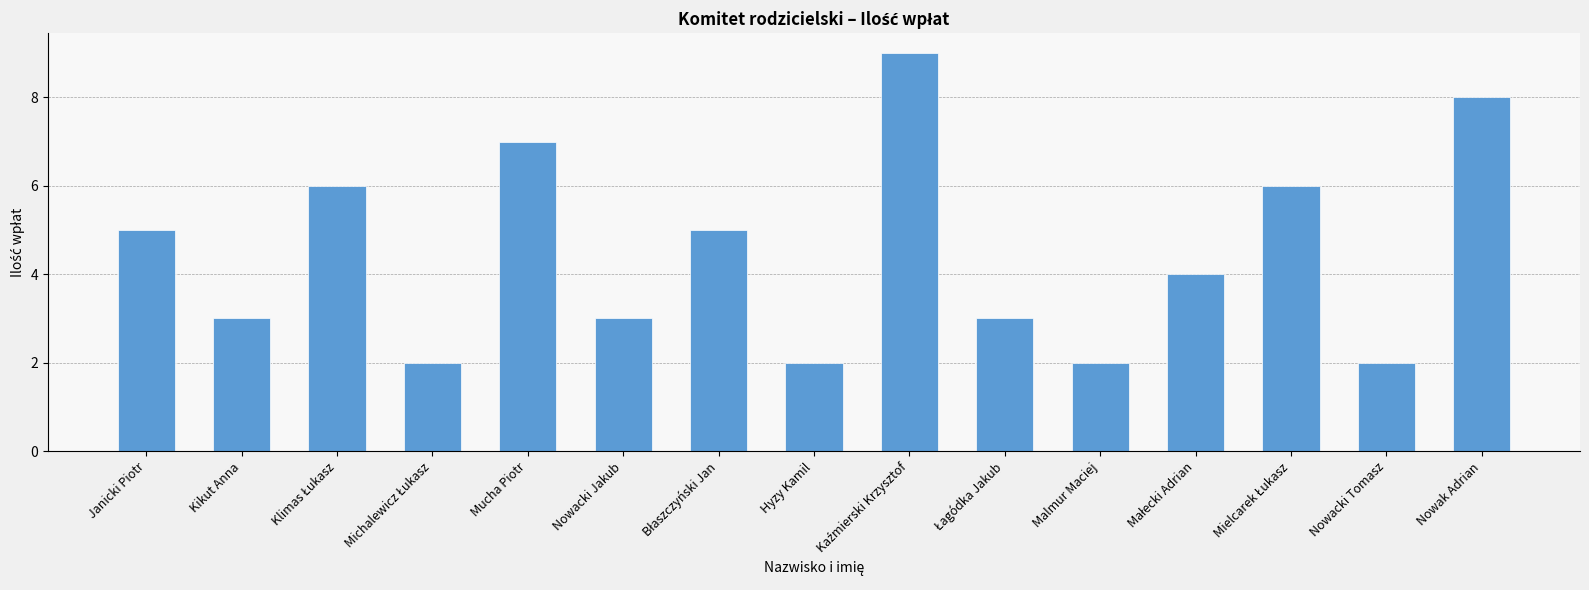

What is the label of the 15th bar from the right?

Janicki Piotr